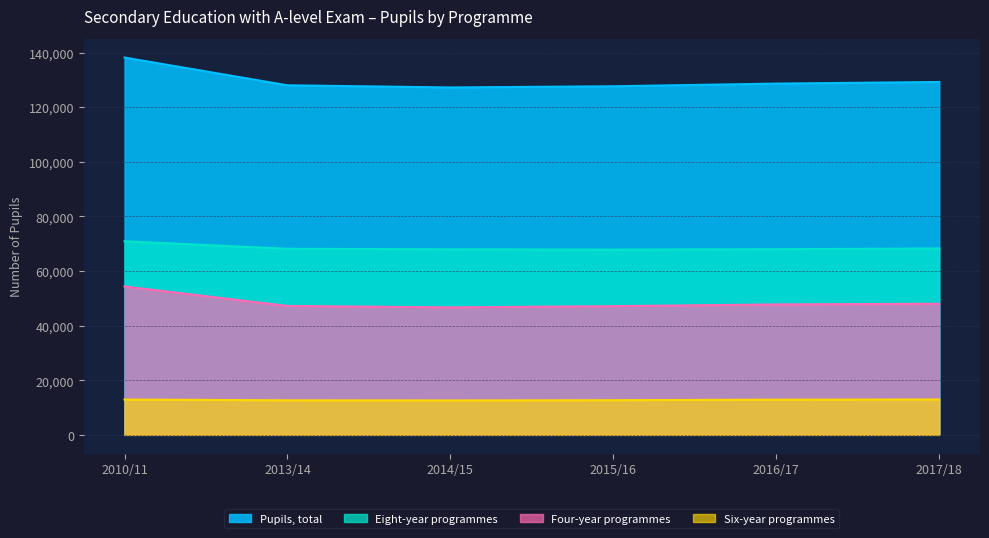

What is the sum of the Pupils, total values at 2015/16 and 2017/18?

256850